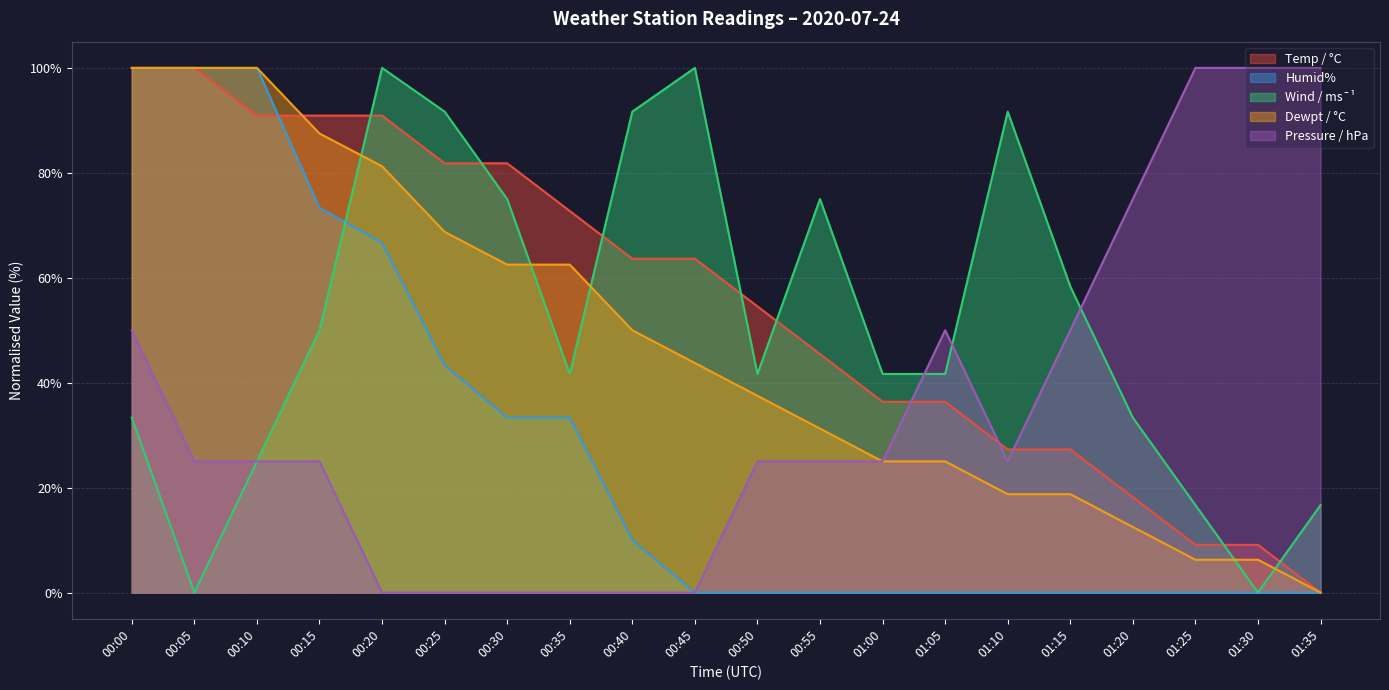

True or false: Temp / °C has more than 0 points higher than both neighbors.

False